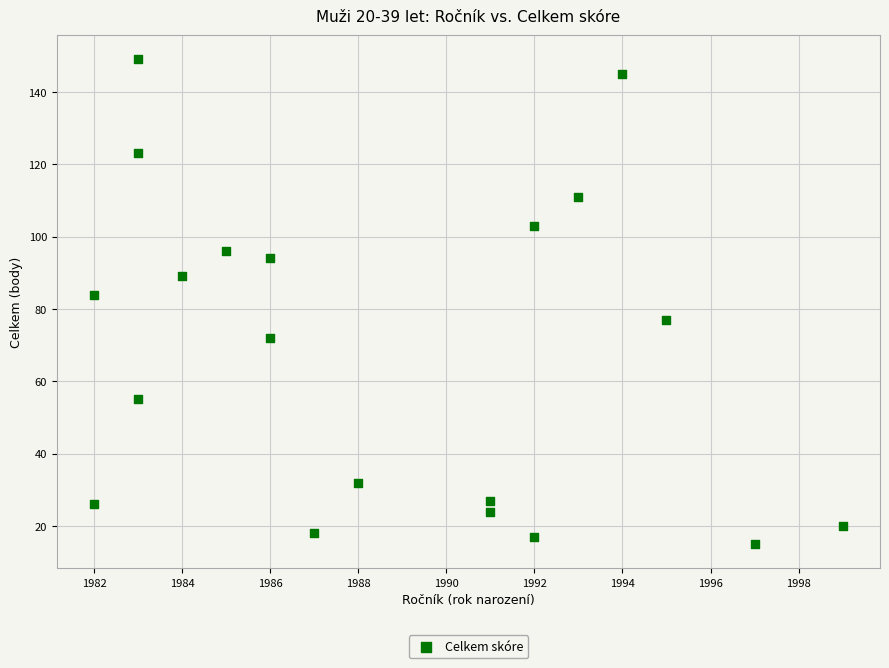

What Y value in the scatter plot is closest to 82?

84